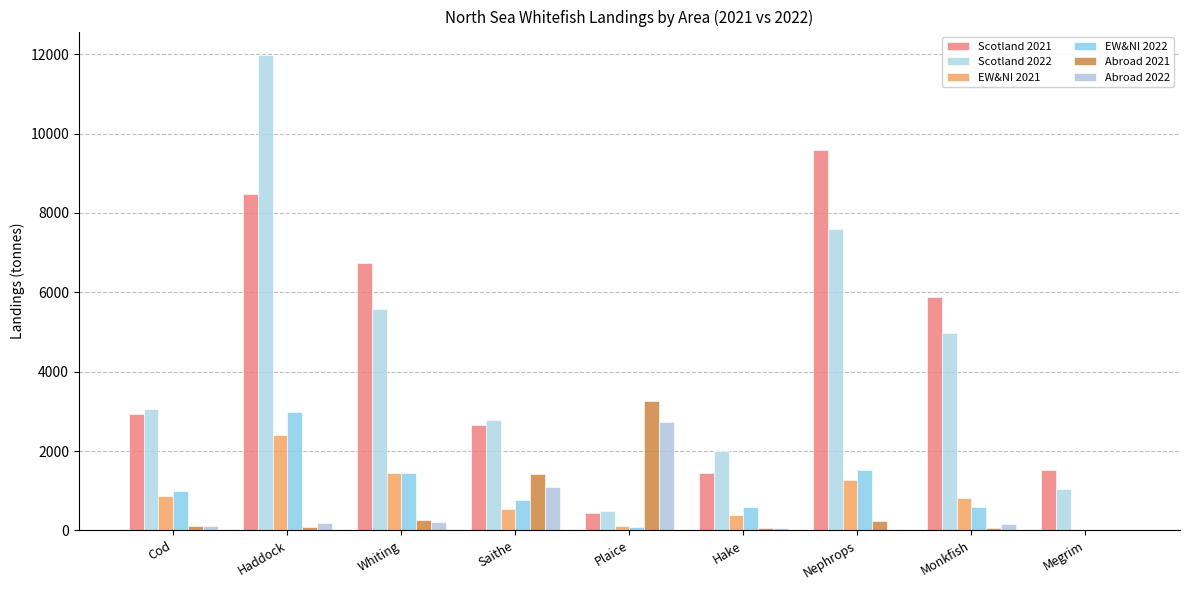

What is the total value across all series at Cod?

8073.8